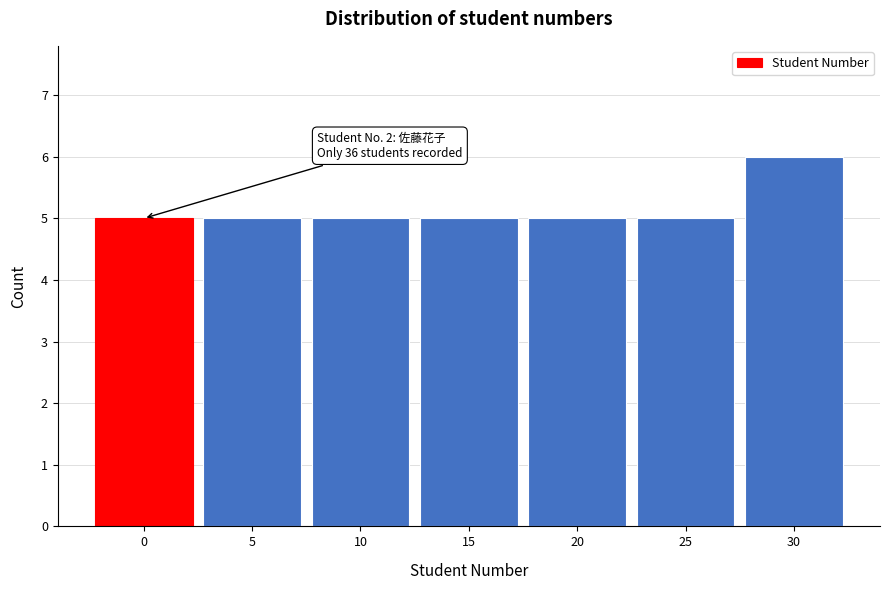

Reading left to right, what are all the values shown in this chart?

5	5	5	5	5	5	6